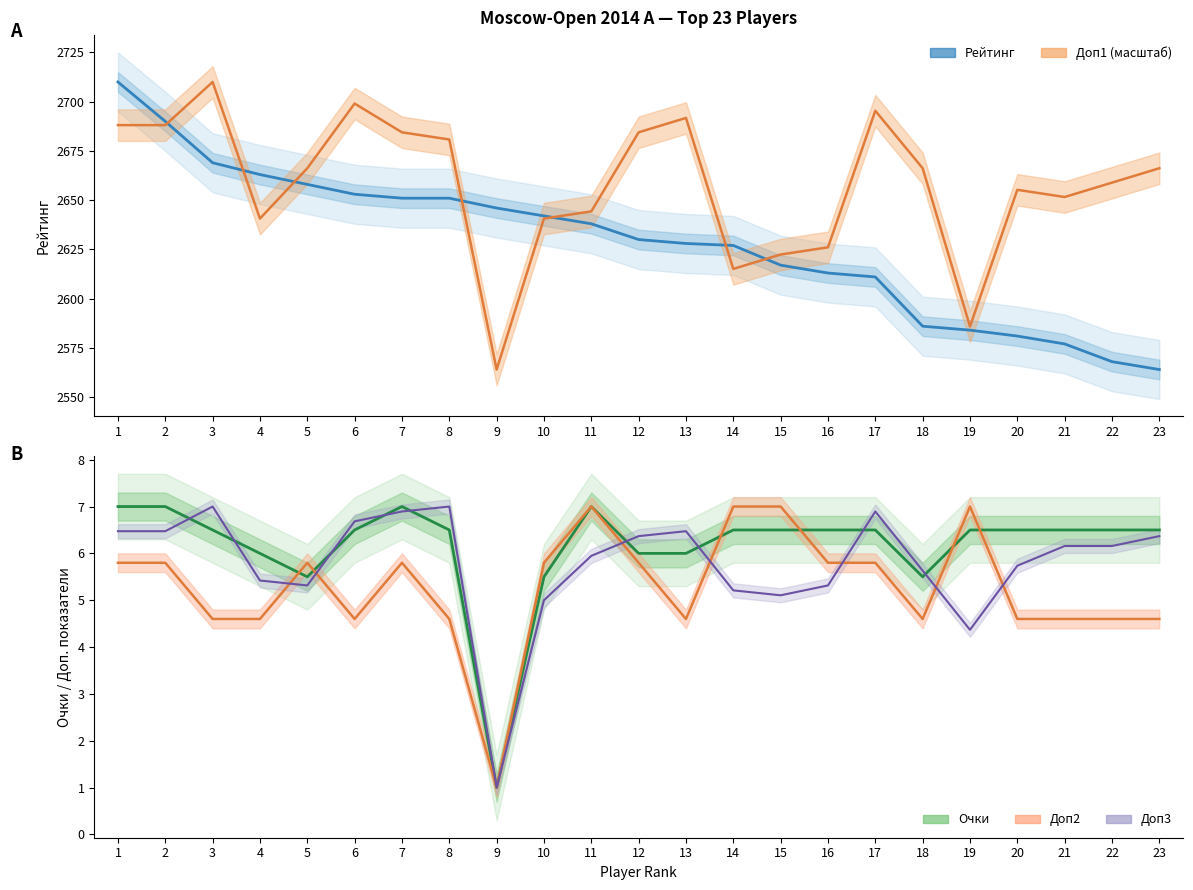

Rank the series at 1 from lowest to highest value.

Очки, Рейтинг